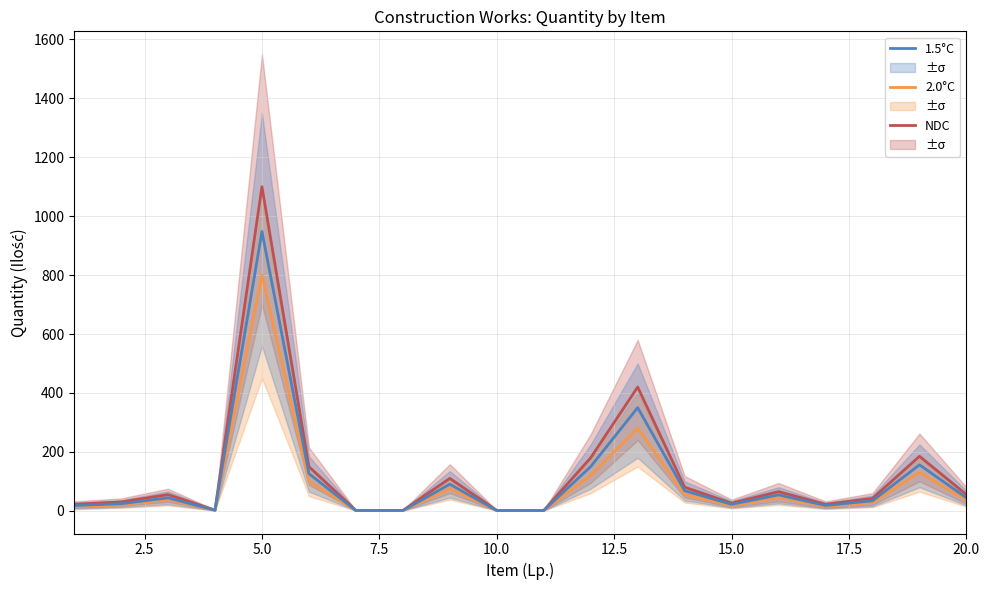

Which series has the largest total across all categories?

NDC